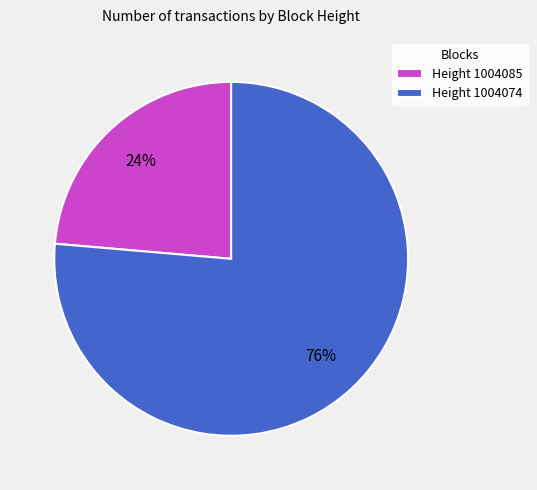

Approximately how many times larger is the value at Height 1004074 compared to Height 1004085?

3.2